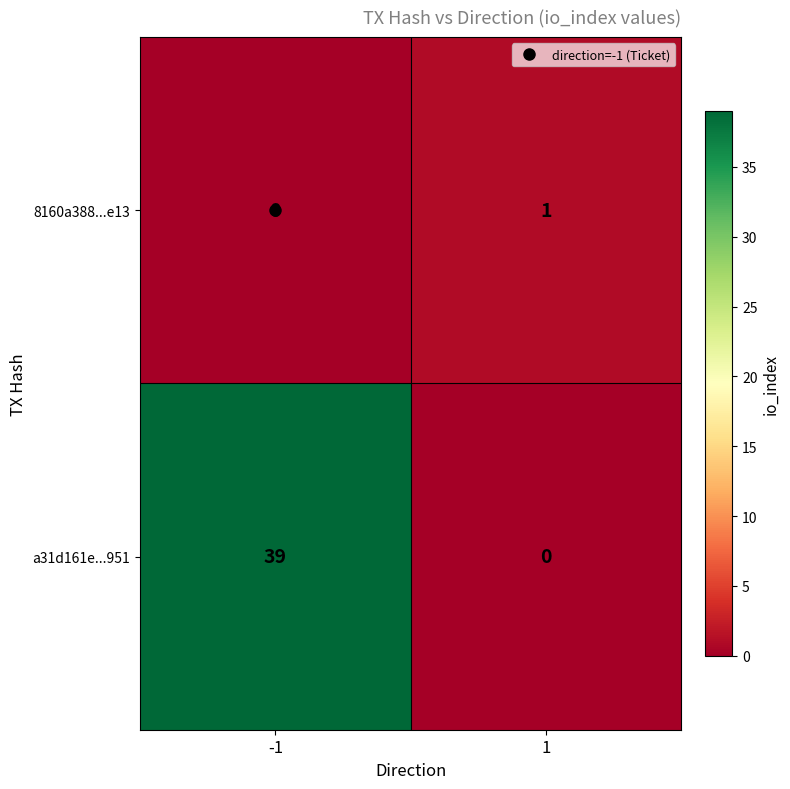

What is the average value of the a31d161e...951 series?

20